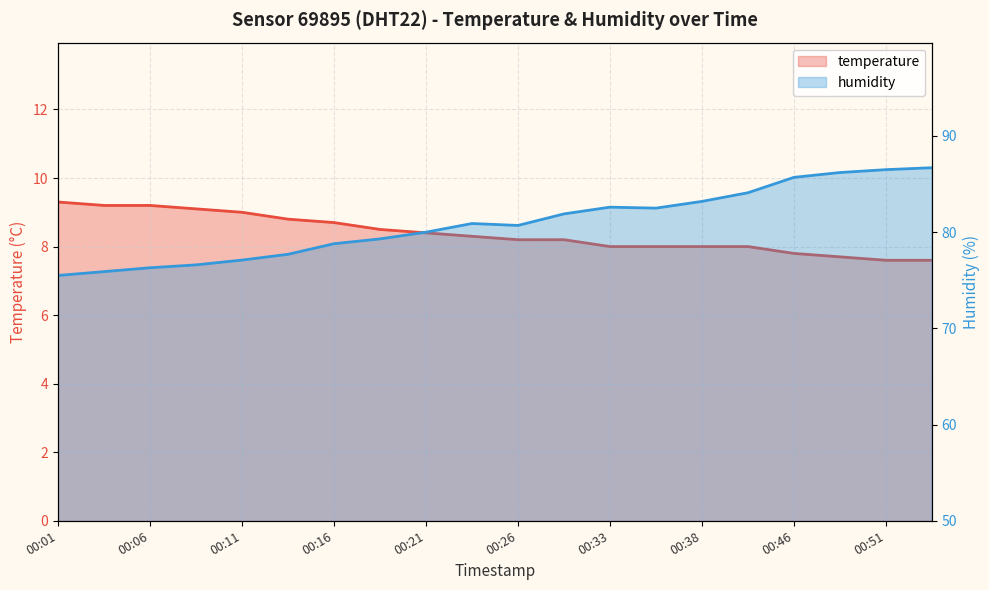

Between 18 and 13, which is larger?

13